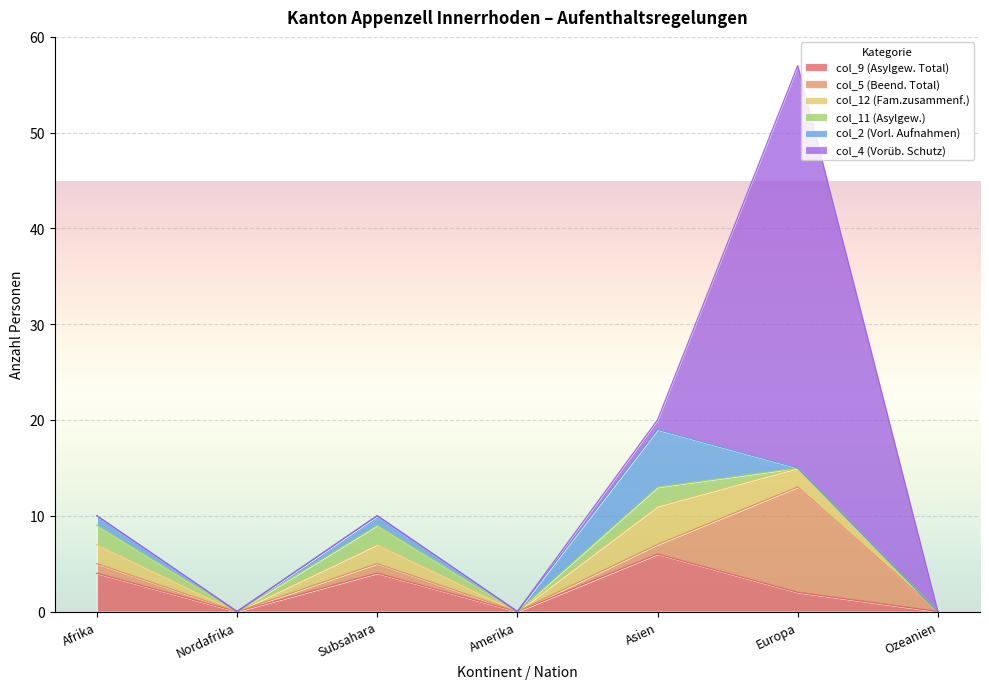

How many col_2 (Vorl. Aufnahmen) values are between 0 and 1?

6